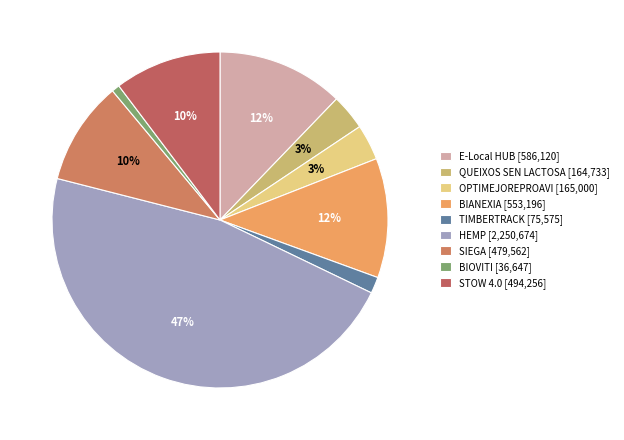

Which has a higher value, BIANEXIA or STOW 4.0?

BIANEXIA